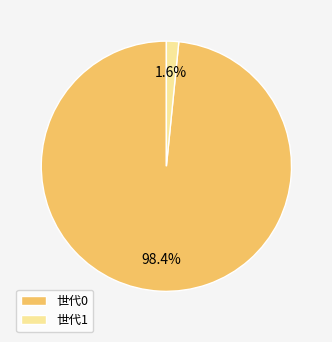

Rank the categories by value from lowest to highest.

世代1, 世代0